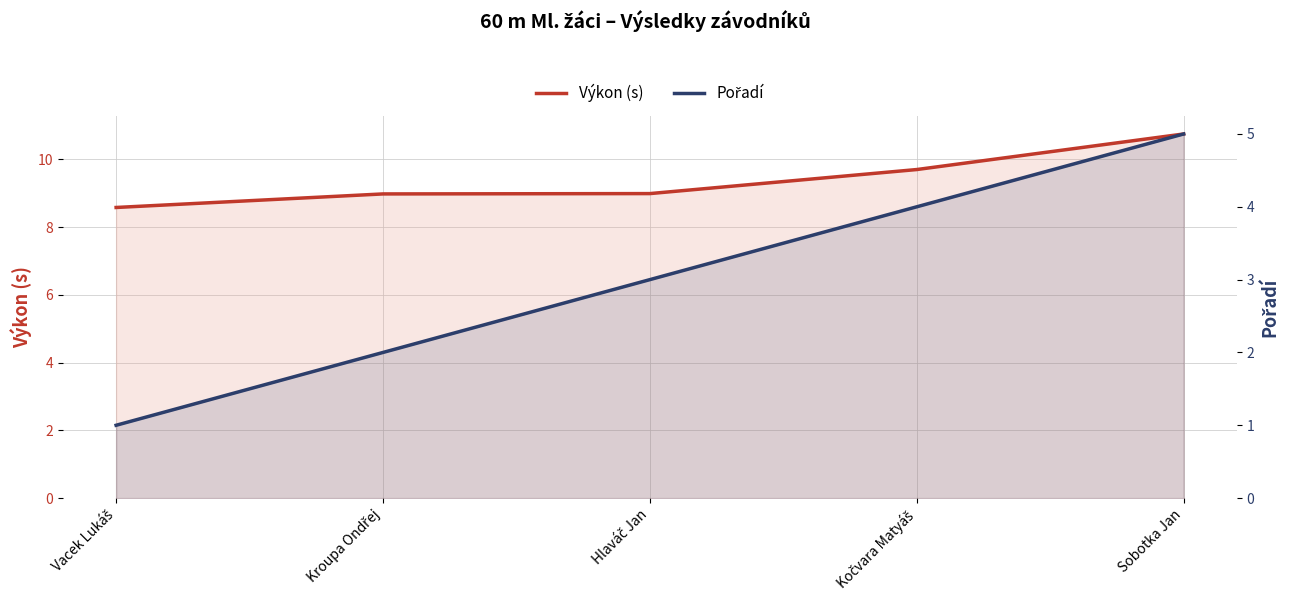

Which series has the widest spread of values?

Pořadí